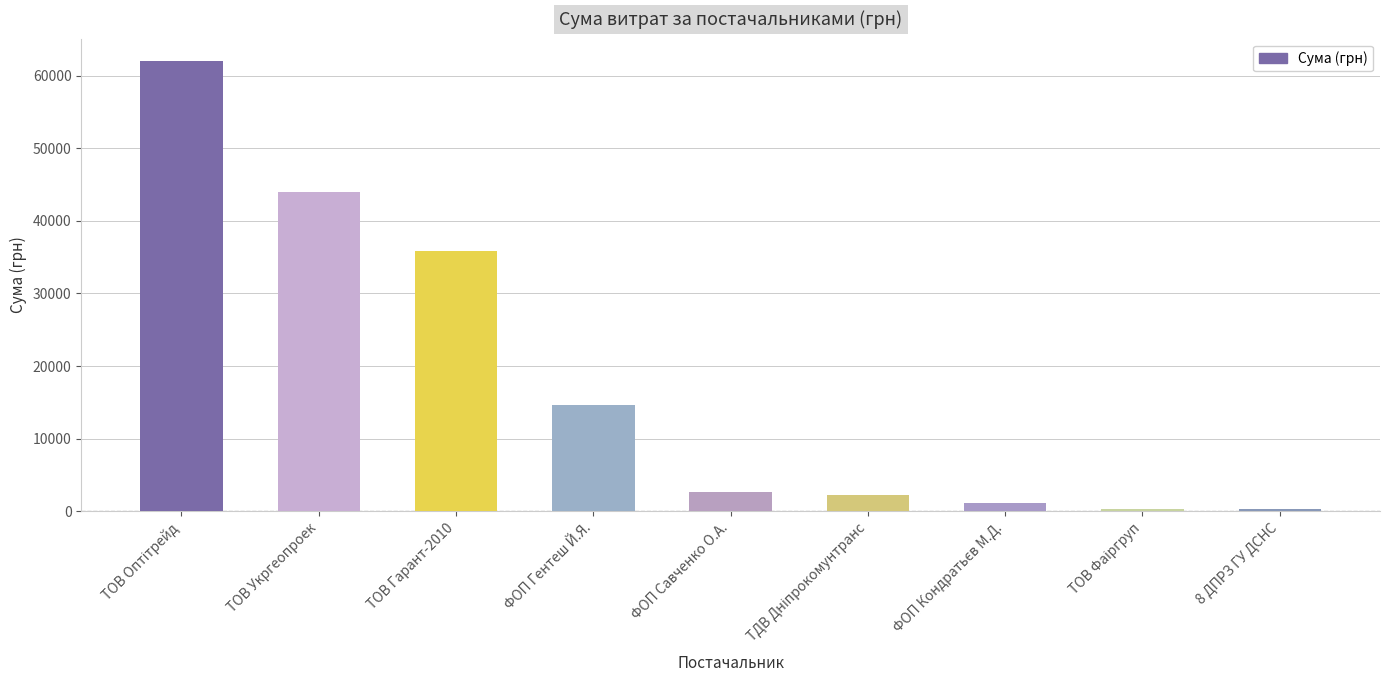

What is the change in value from ТОВ Укргеопроек to ФОП Савченко О.А.?

-41328